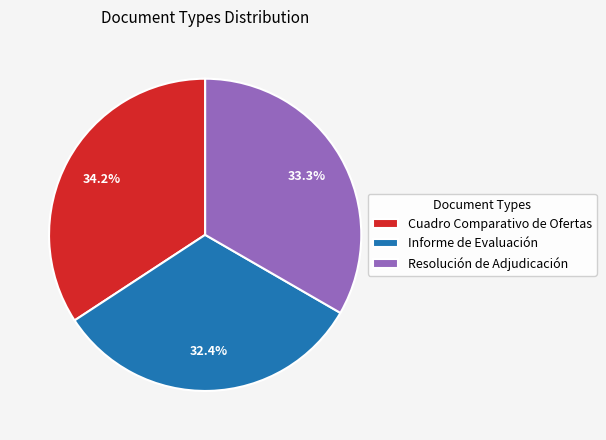

Combined, what portion of the pie is Cuadro Comparativo de Ofertas and Resolución de Adjudicación?

67.6%